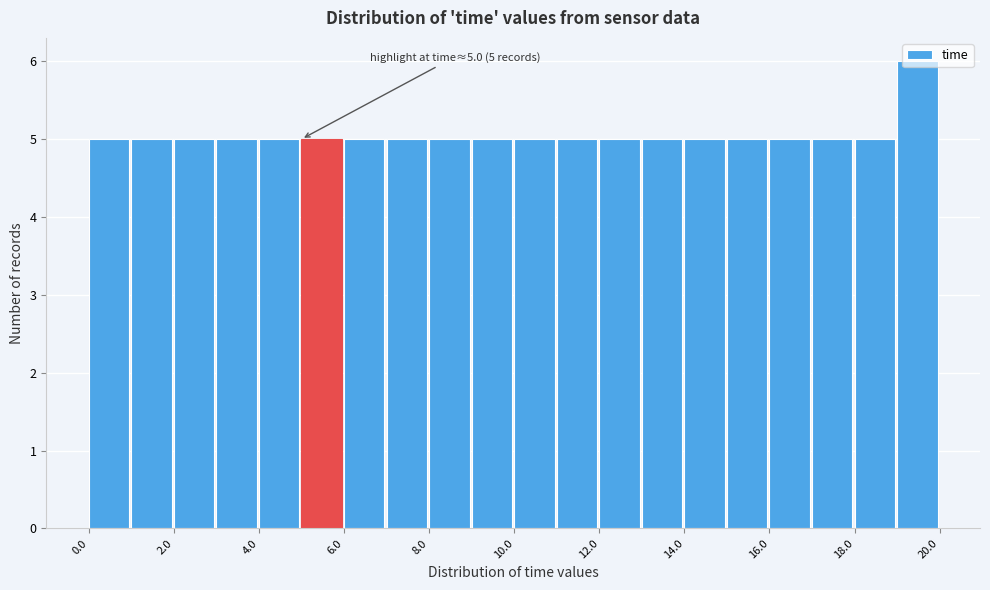

Which range on the x-axis has the tallest bar?

19 to 20